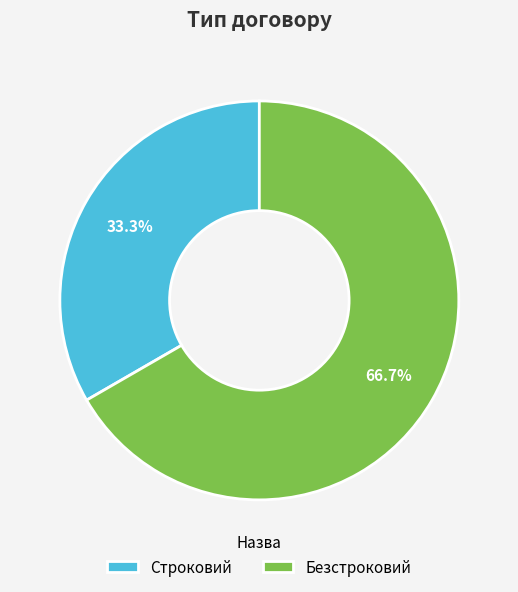

Is there any slice that represents more than half of the pie?

Yes